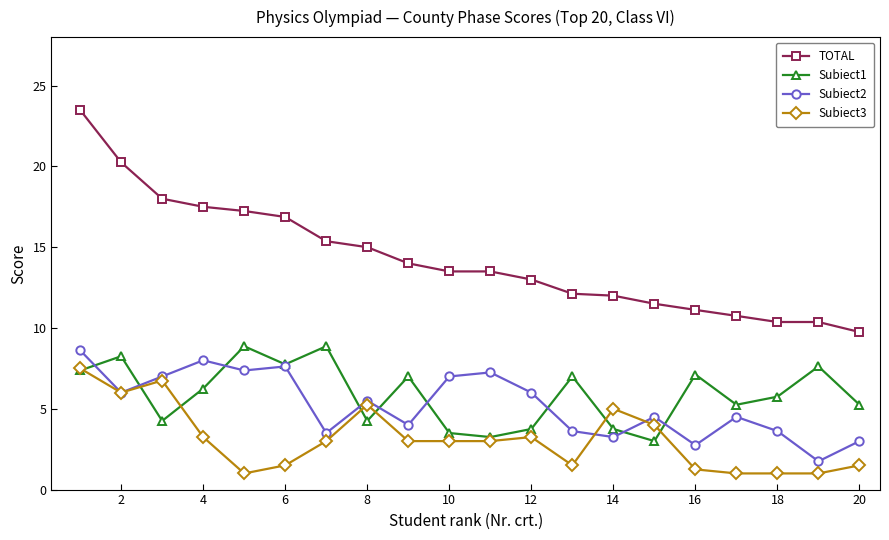

What is the value of the Subiect3 point at the 11th from the left?

3.0